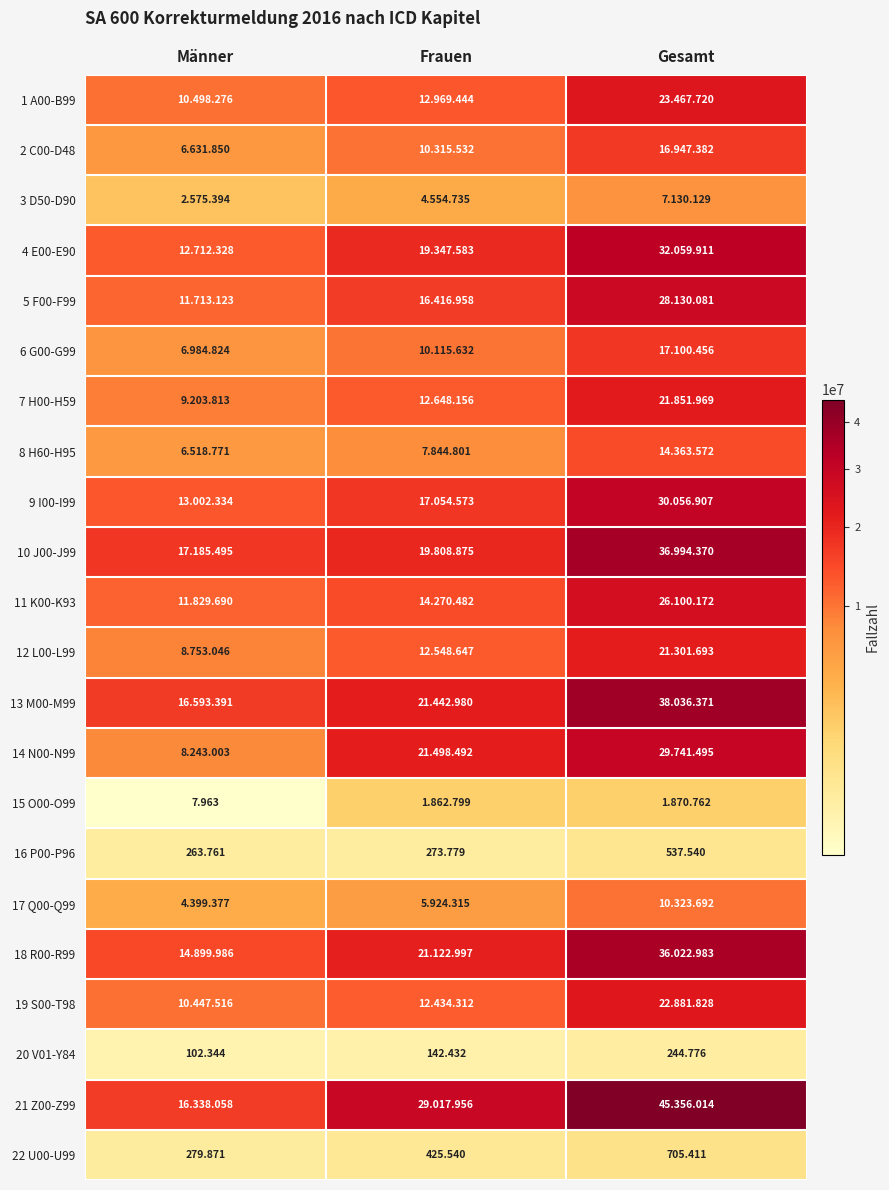

At which label does 22 U00-U99 first exceed 425?

Frauen